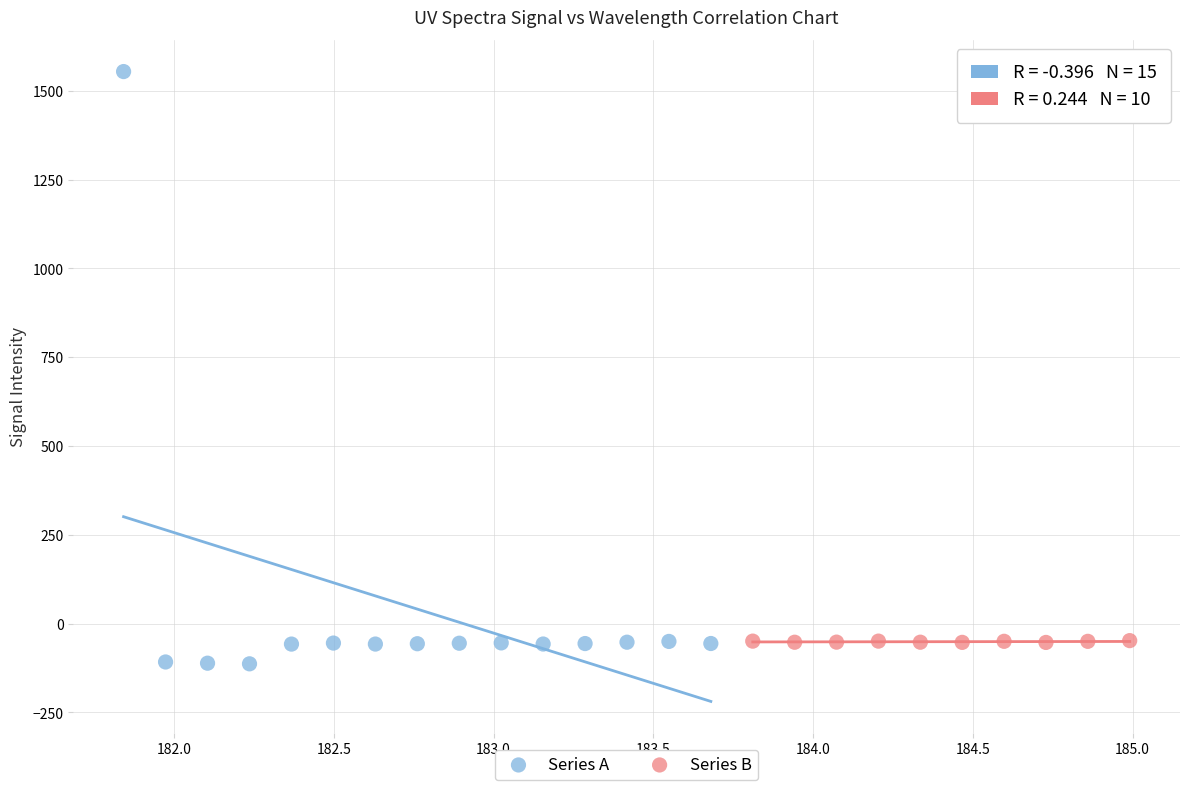

What are all the series names shown in the legend?

Series A, Series B